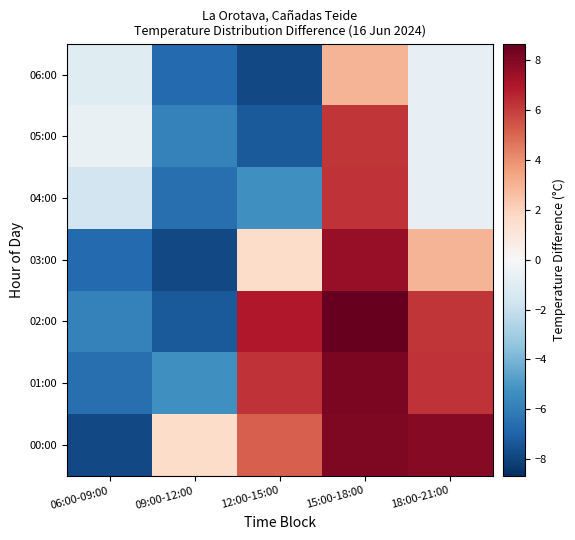

At which category does the chart reach its minimum across all series?

06:00-09:00